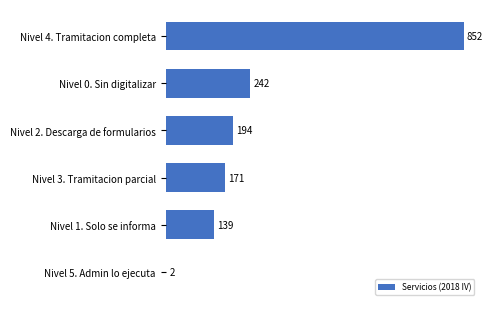

The value at Nivel 2. Descarga de formularios is 194. True or false?

True